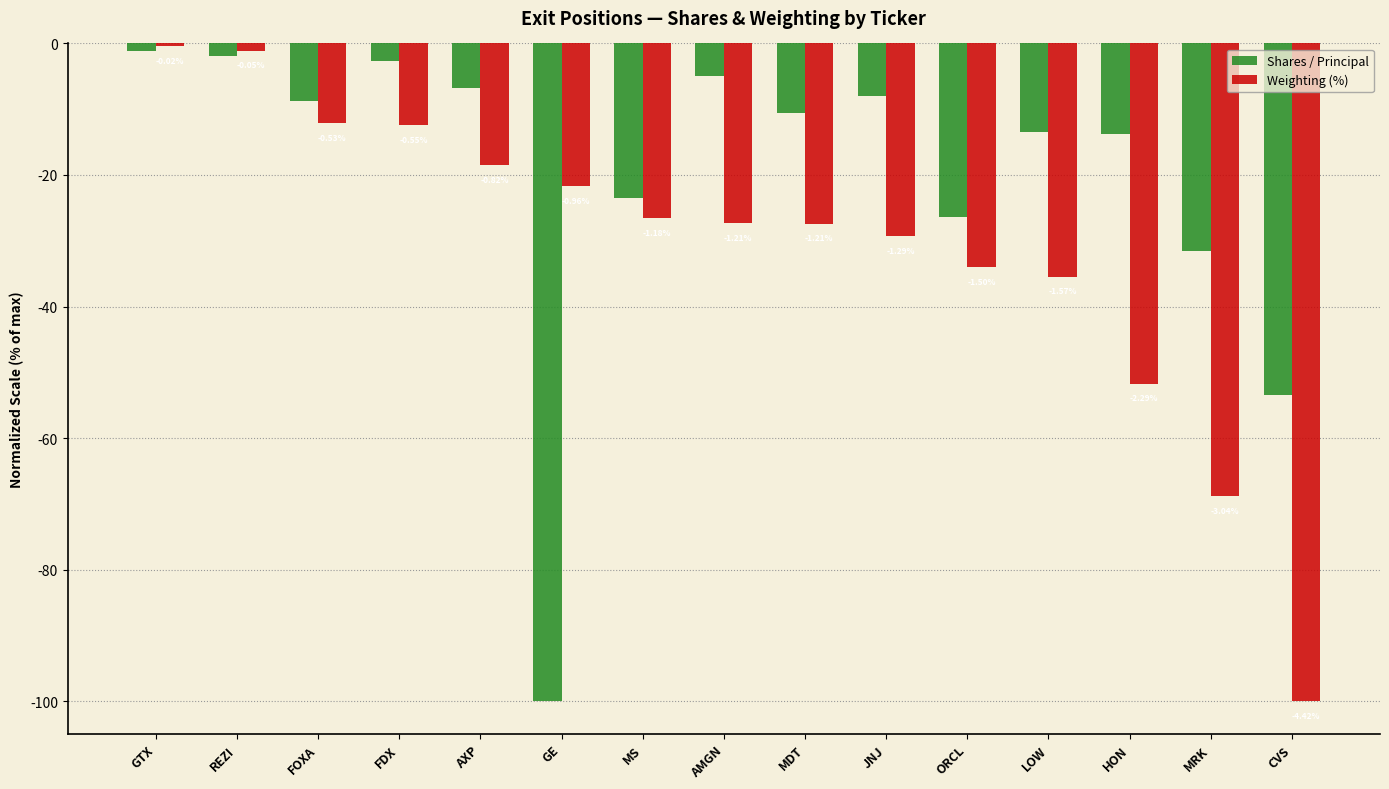

Between HON and LOW, which is larger?

LOW